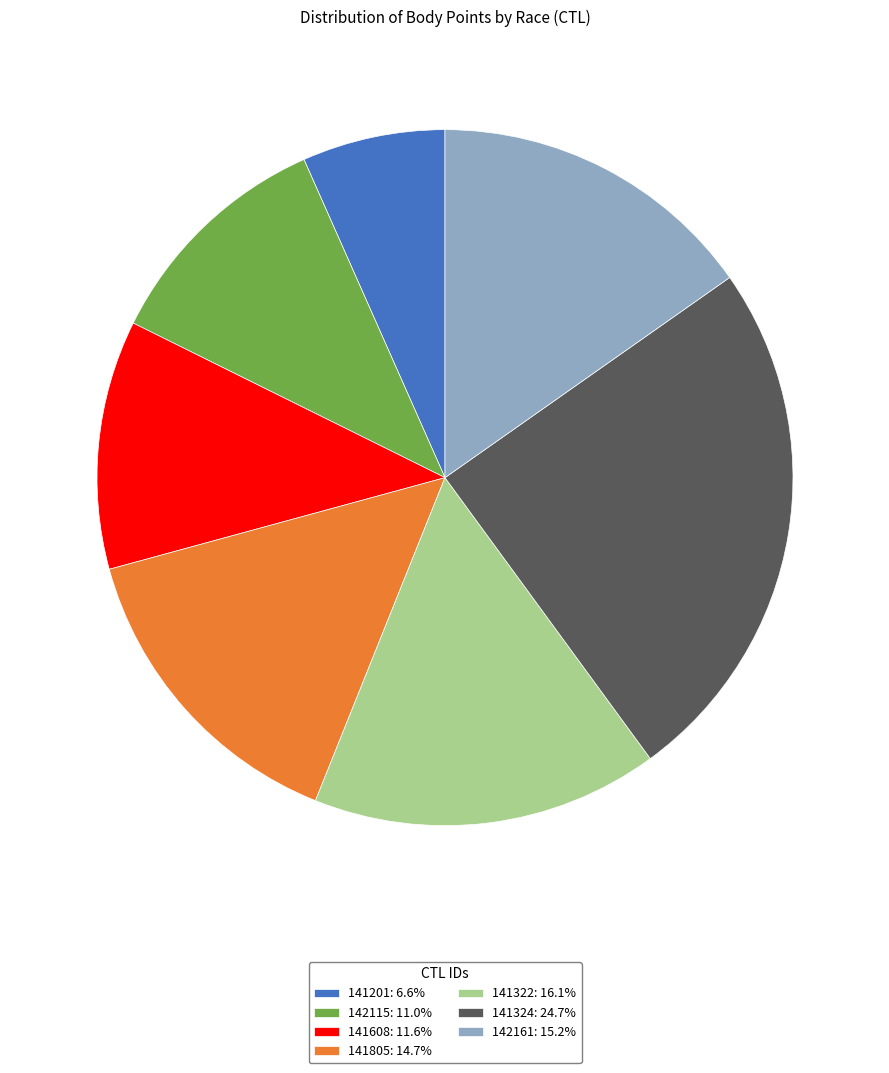

Count the number of slices in the pie.

7